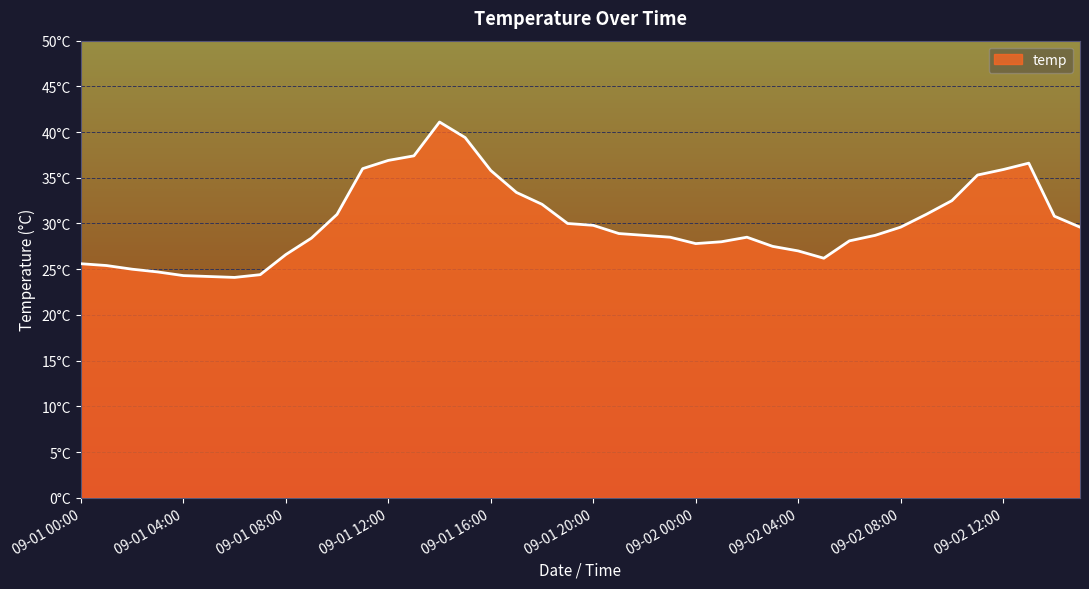

Reading left to right, extract all data points from this chart.

25.6	25.4	25.0	24.7	24.3	24.2	24.1	24.4	26.6	28.4	31.0	36.0	36.9	37.4	41.1	39.4	35.8	33.4	32.1	30.0	29.8	28.9	28.7	28.5	27.8	28.0	28.5	27.5	27.0	26.2	28.1	28.7	29.6	31.0	32.5	35.3	35.9	36.6	30.8	29.6